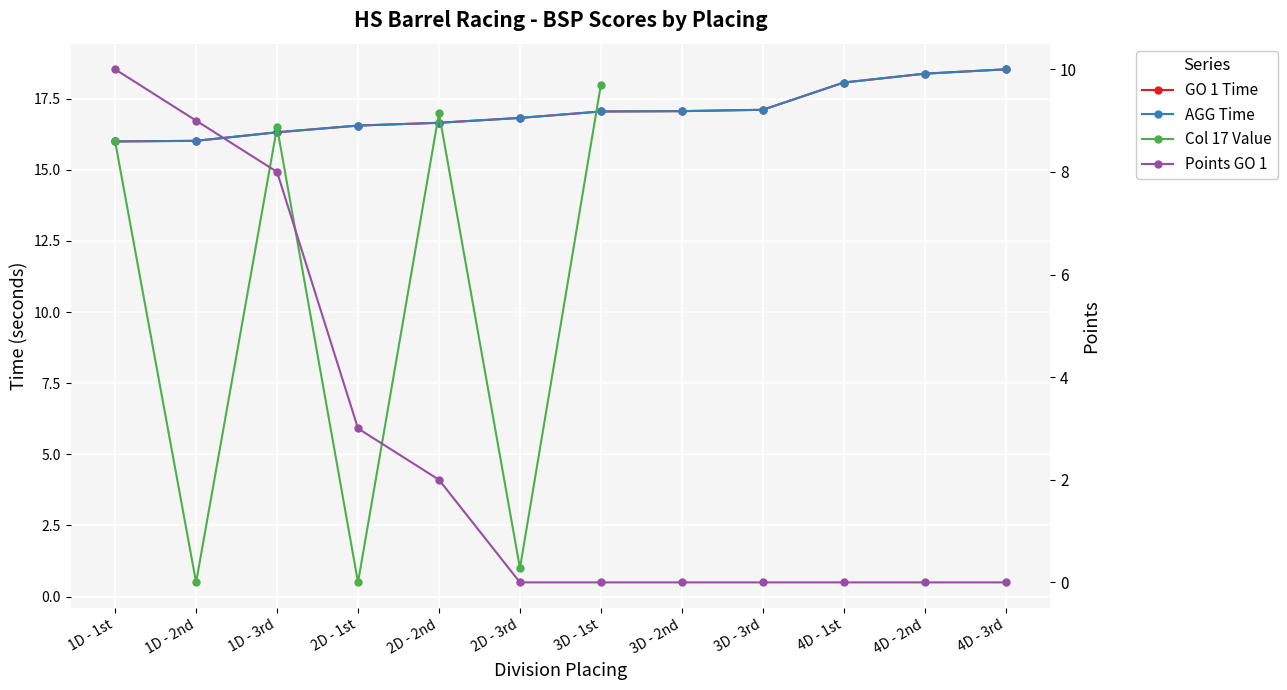

The value of Col 17 Value at 3D - 1st is 25.0. True or false?

False